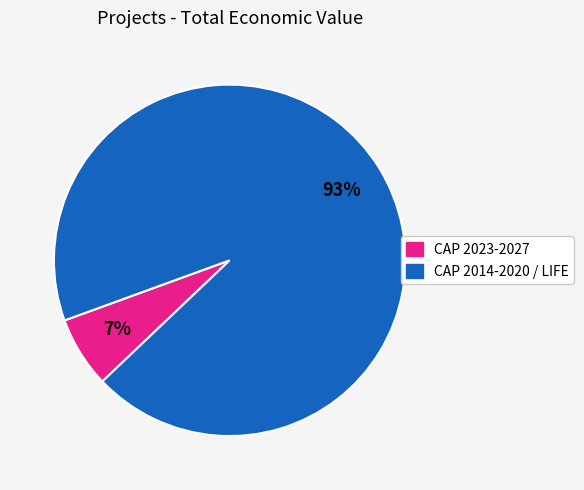

Is there any slice that represents more than half of the pie?

Yes